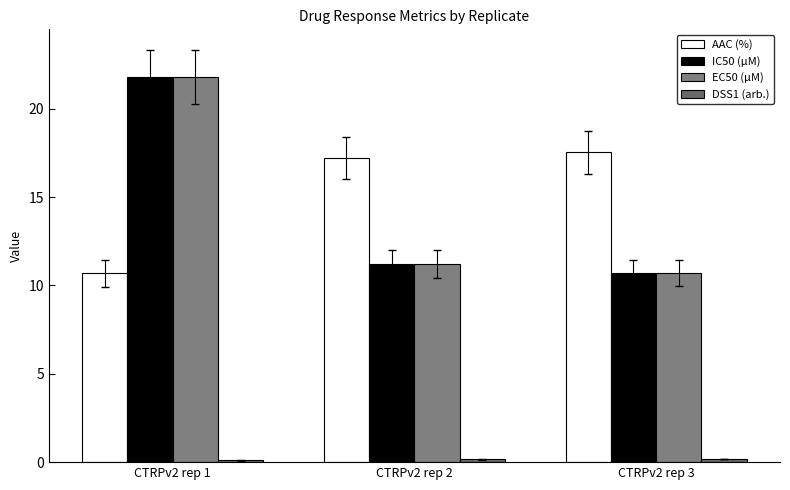

What is the sum of the AAC (%) values at CTRPv2 rep 3 and CTRPv2 rep 2?

34.7